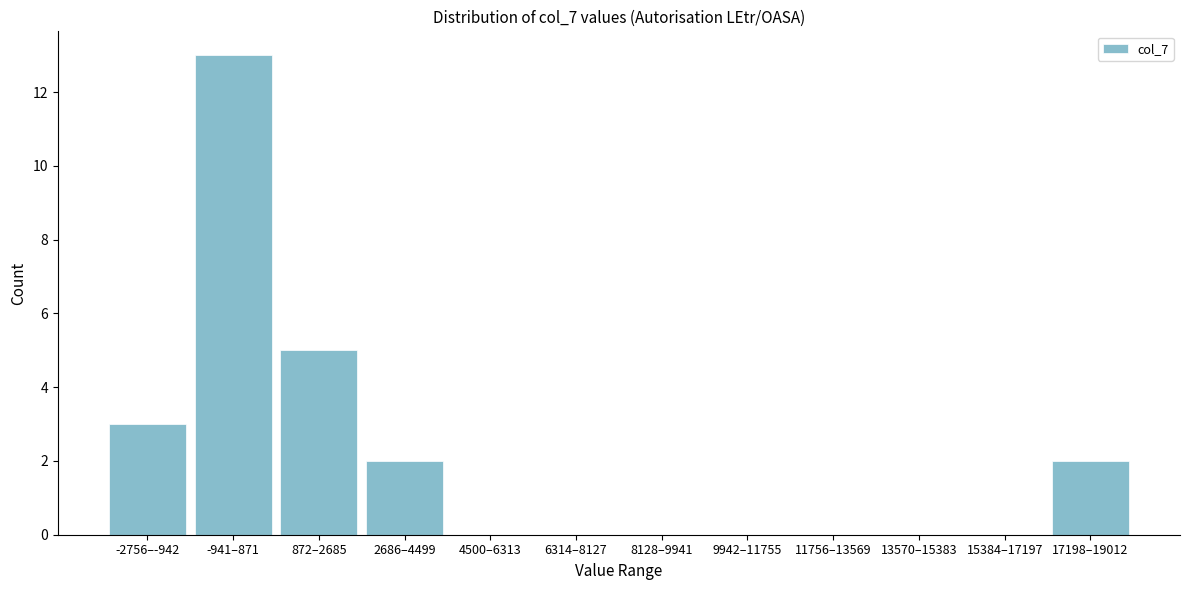

Reading left to right, what are all the values shown in this chart?

-2756–-942=3	-941–871=13	872–2685=5	2686–4499=2	4500–6313=0	6314–8127=0	8128–9941=0	9942–11755=0	11756–13569=0	13570–15383=0	15384–17197=0	17198–19012=2